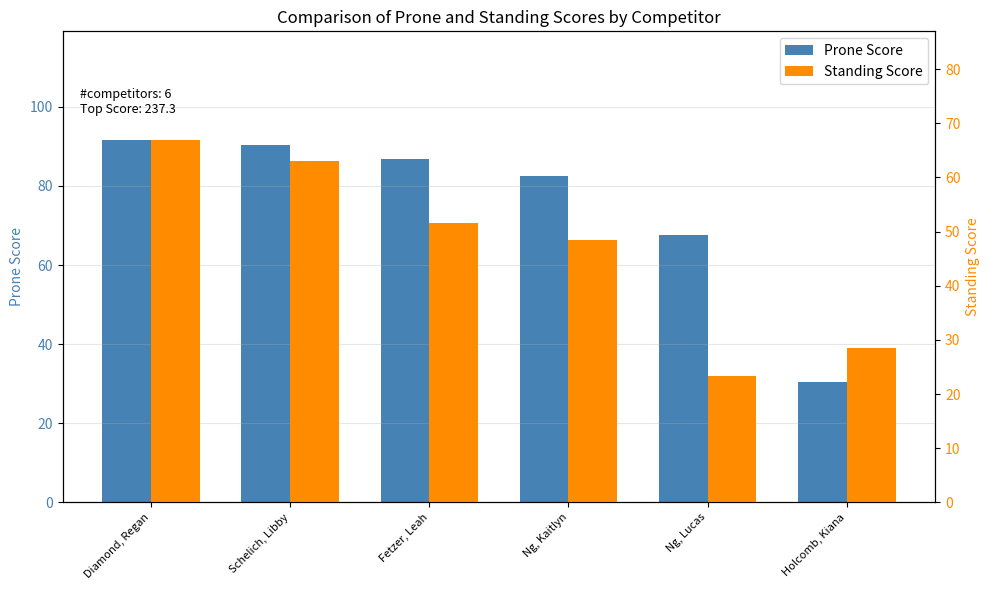

Which series has the largest total across all categories?

Prone Score